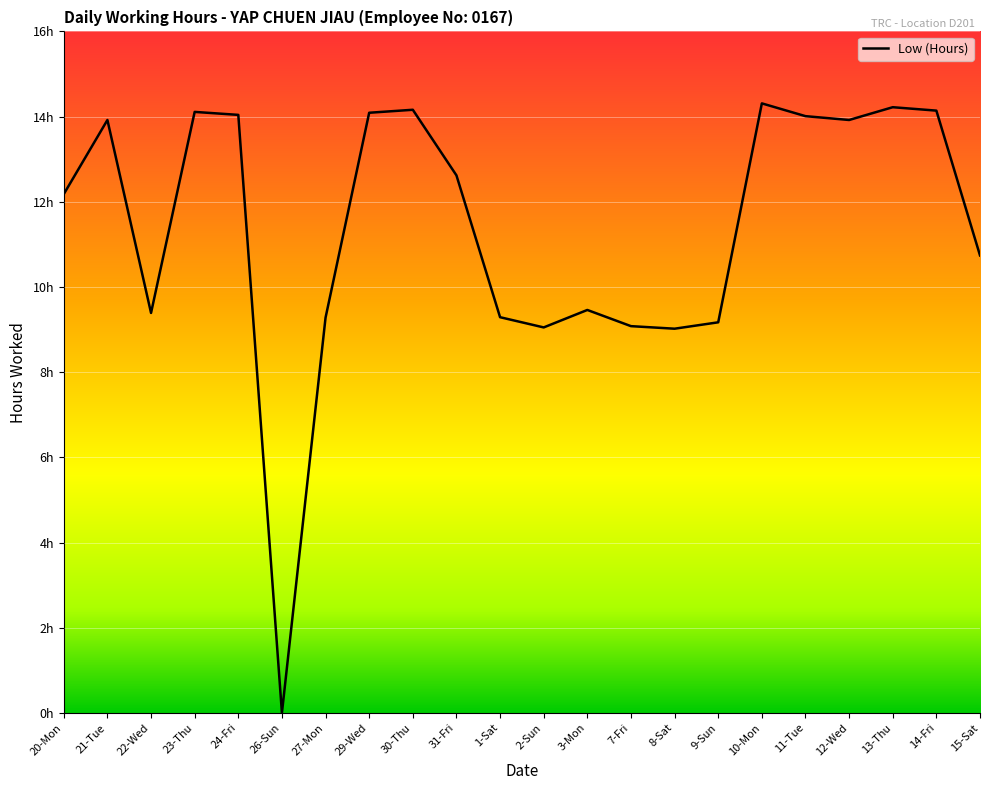

Does the chart have visible grid lines?

Yes